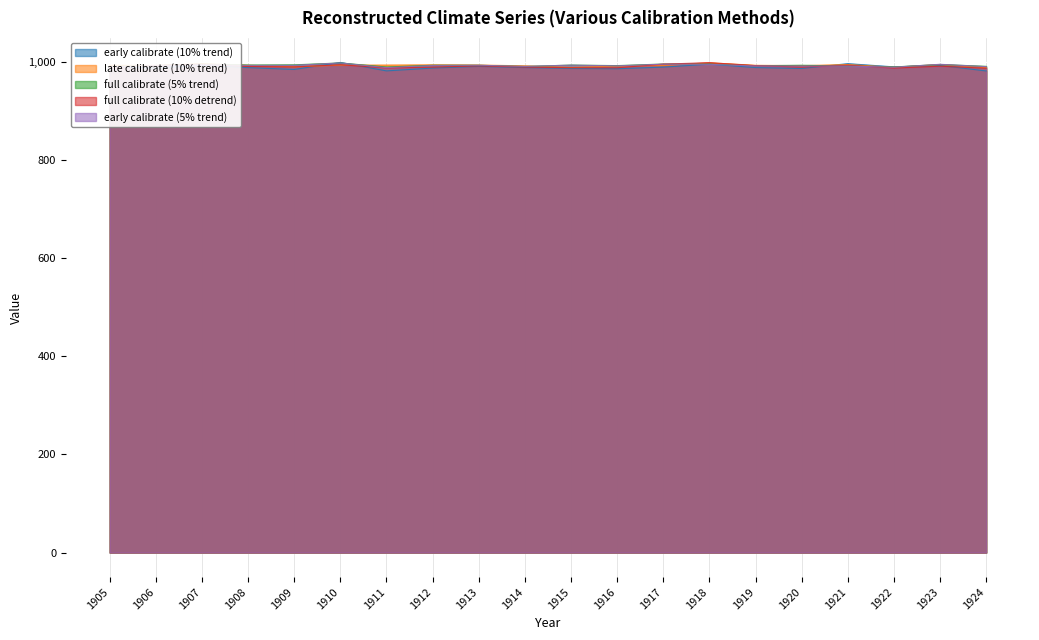

How many values in the early calibrate (5% trend) series exceed 992?

10